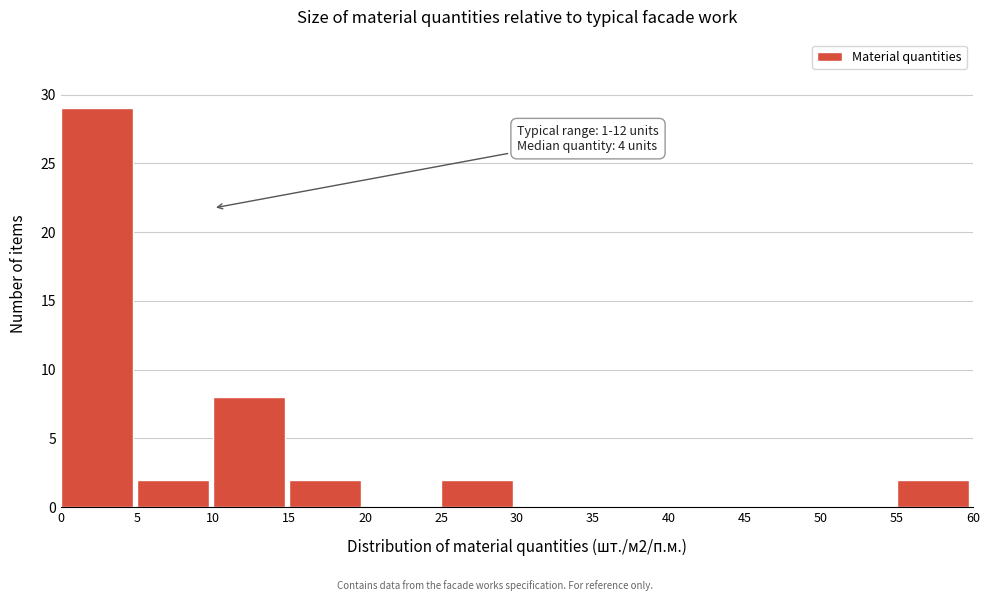

Which range on the x-axis has the tallest bar?

0 to 5